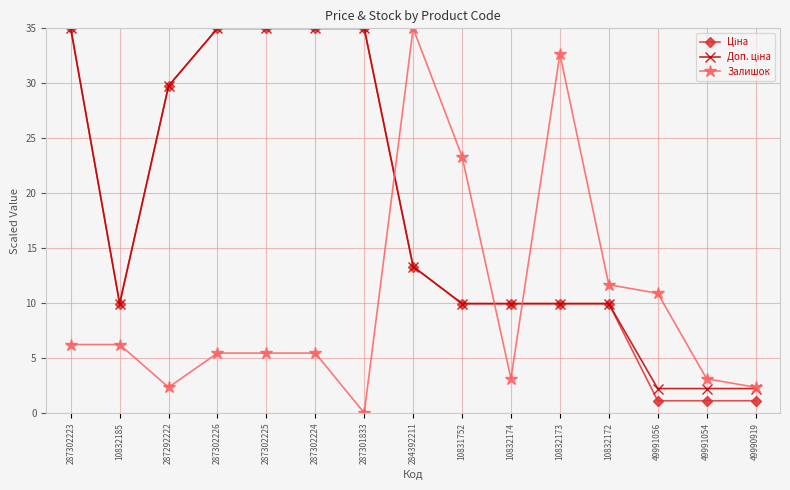

At which label is Залишок closest to 17?

10832172